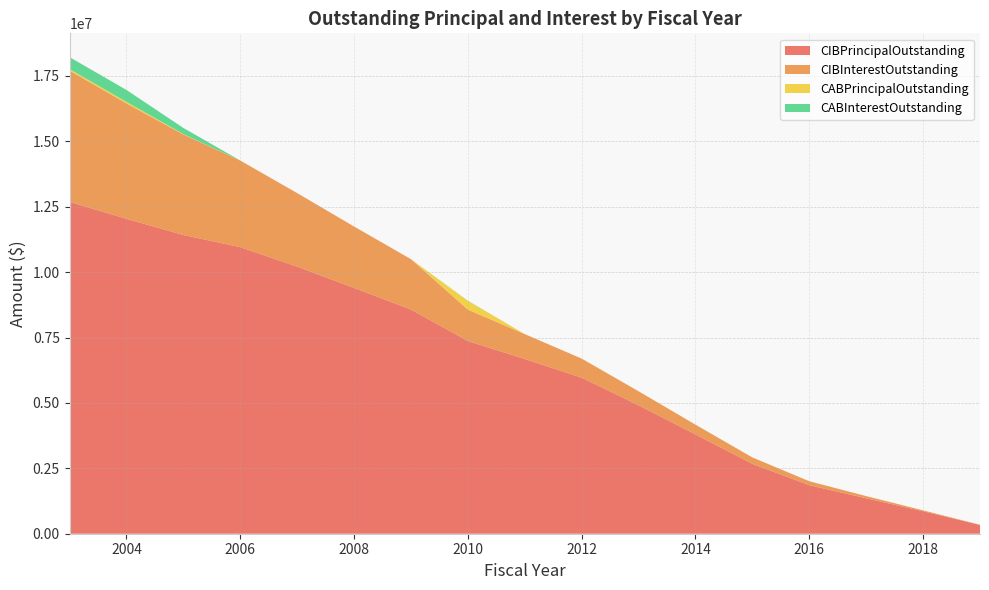

Reading left to right, transcribe all the data shown in this chart.

CIBPrincipalOutstanding: 12685000.0	12040000.0	11420000.0	10955000.0	10210000.0	9395000.0	8570000.0	7365000.0	6680000.0	5965000.0	4910000.0	3795000.0	2670000.0	1855000.0	1355000.0	860000.0	335000.0
CIBInterestOutstanding: 5019141.2	4410400.0	3843296.2	3312461.2	2812095.0	2349465.0	1925827.5	1202577.5	950675.0	730000.0	535875.0	374300.0	246325.0	151525.0	83025.0	34425.0	7537.5
CABPrincipalOutstanding: 59683.8	59683.8	17305.0	0.0	0.0	0.0	0.0	330000.0	0.0	0.0	0.0	0.0	0.0	0.0	0.0	0.0	0.0
CABInterestOutstanding: 455316.2	455316.2	232695.0	0.0	0.0	0.0	0.0	10000.0	0.0	0.0	0.0	0.0	0.0	0.0	0.0	0.0	0.0